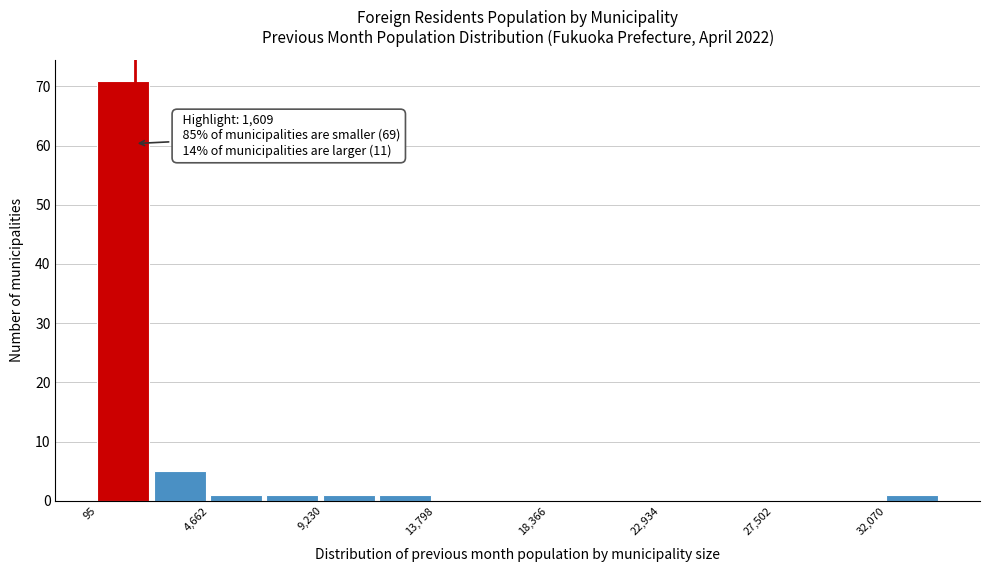

Over which range of the x-axis is the bar tallest?

0 to 2500